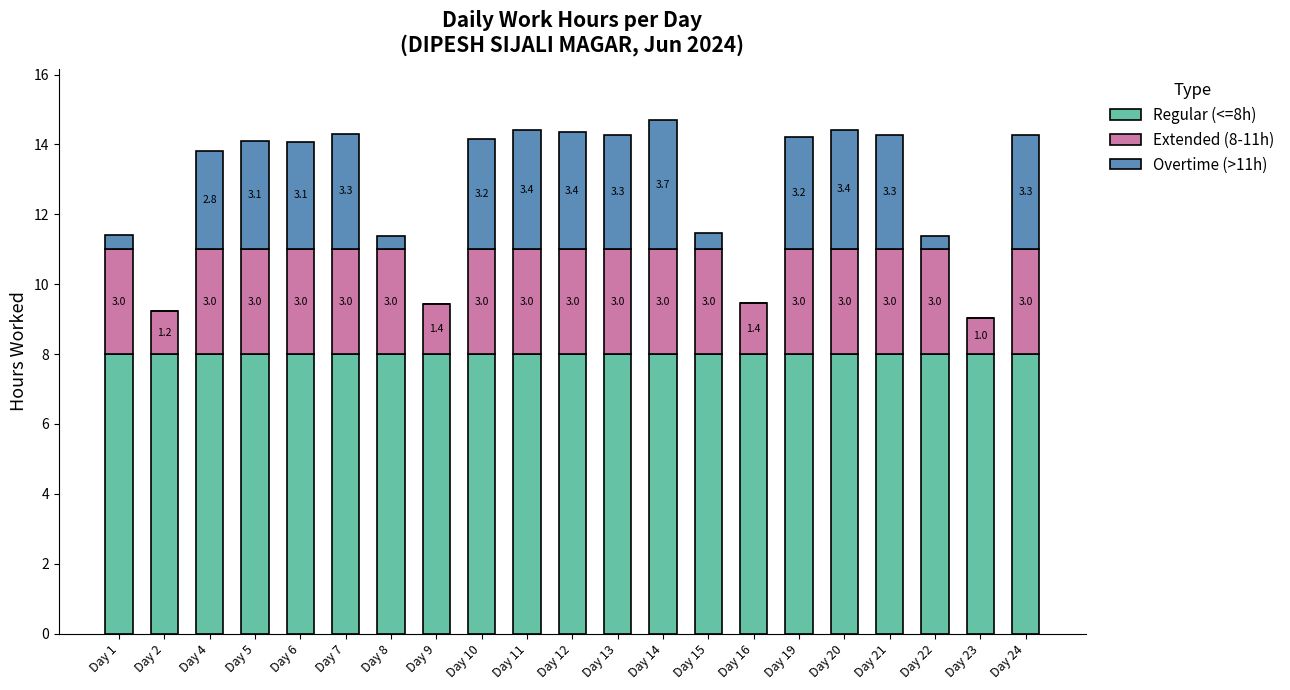

At which category is the sum across all series the highest?

Day 14